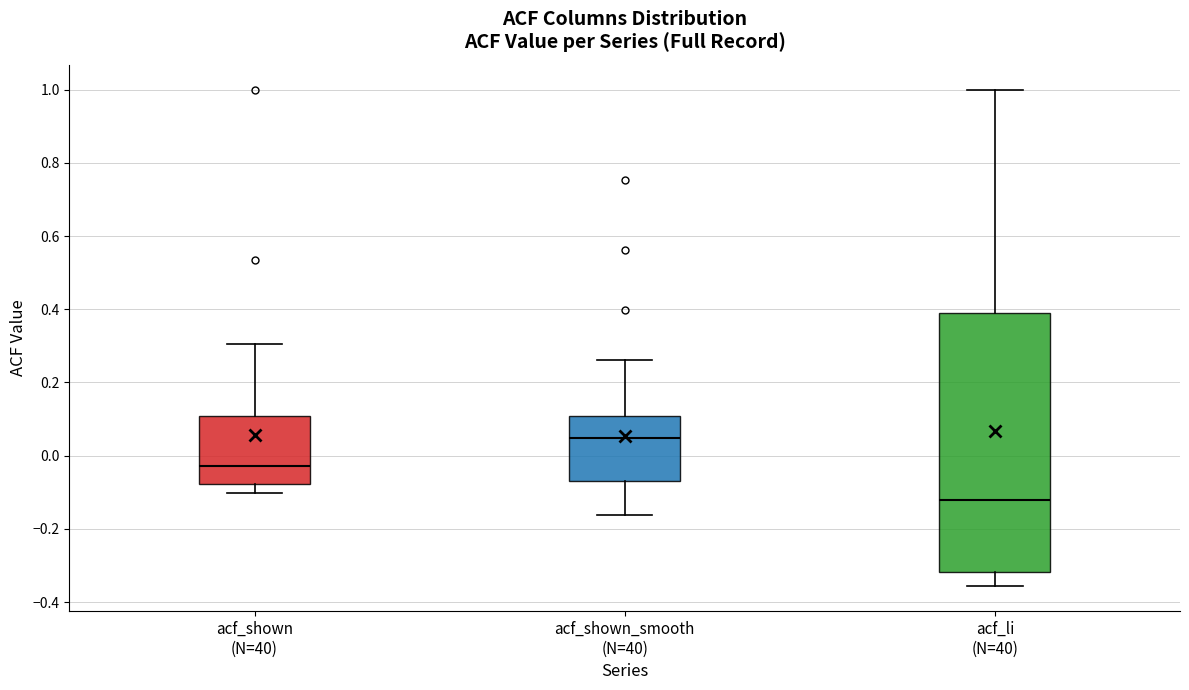

Reading left to right, read every box against the y-axis: the position of its median line, the range the box covers, and the ends of its whiskers. The values are not printed on the chart, so give them approximately, as read against the axis.

acf_shown (N=40): median -0.02, box -0.08 to 0.10, whiskers -0.10 to 0.30
acf_shown_smooth (N=40): median 0.04, box -0.06 to 0.10, whiskers -0.16 to 0.26
acf_li (N=40): median -0.12, box -0.32 to 0.40, whiskers -0.36 to 1.00